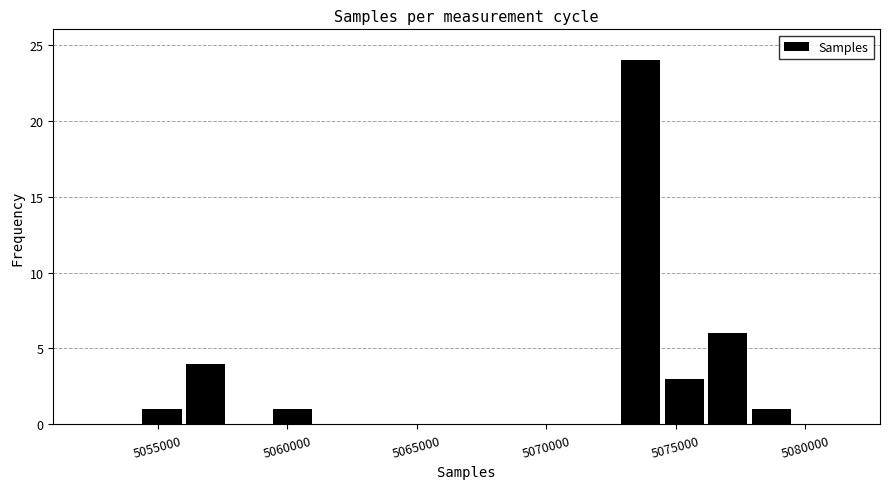

Read against the x-axis, roughly where is the centre of the tallest bar?

5073500